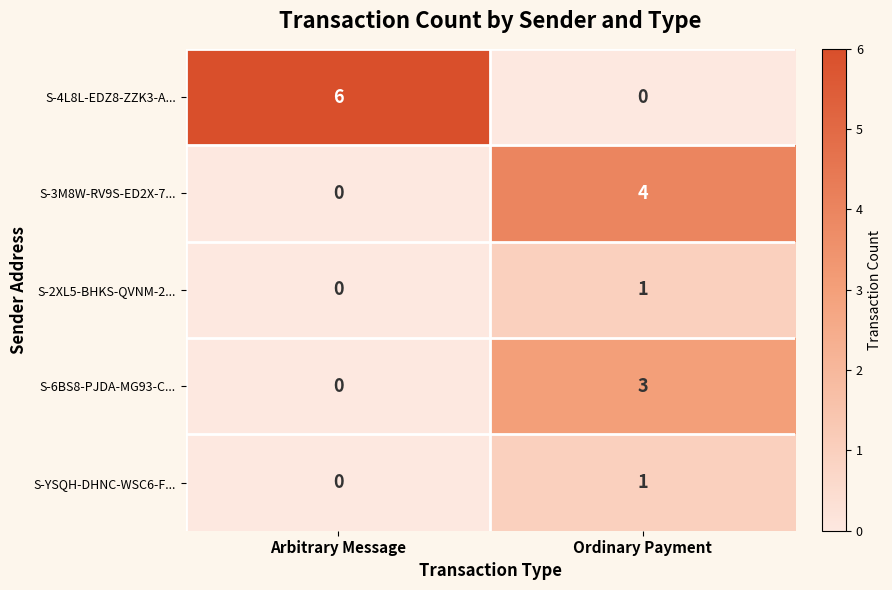

What is the difference between the S-4L8L-EDZ8-ZZK3-A... values at Ordinary Payment and Arbitrary Message?

6